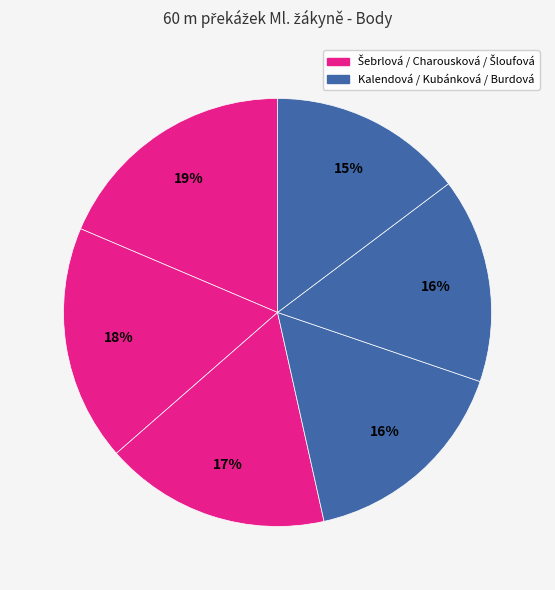

How many segments does this pie chart have?

6